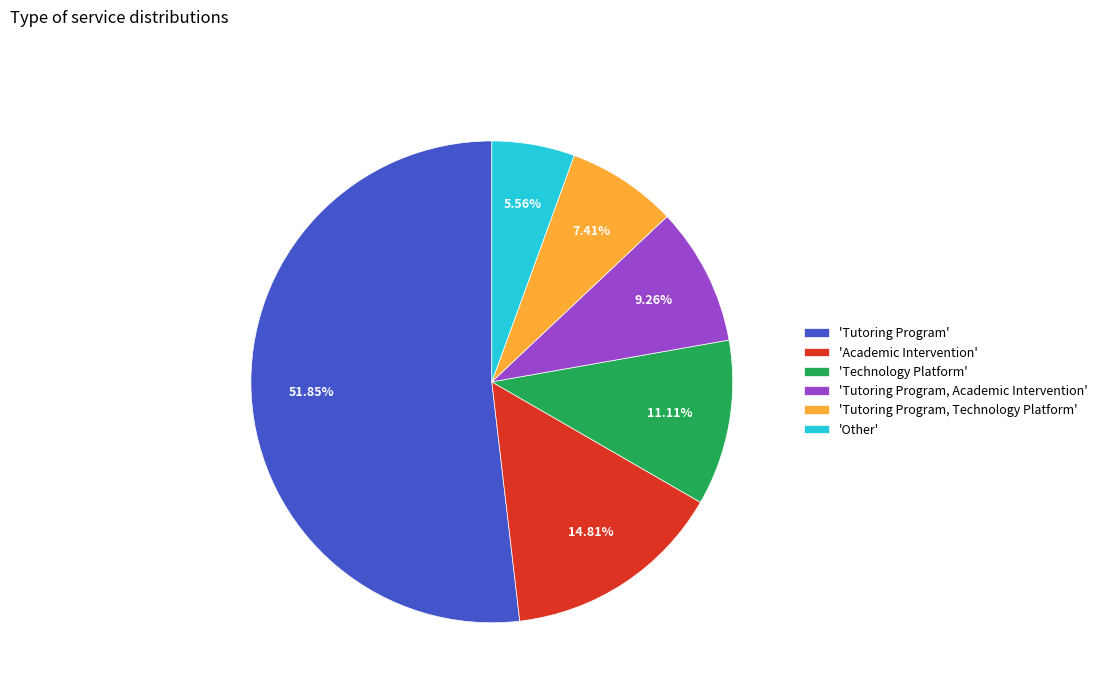

Between 'Tutoring Program, Academic Intervention' and 'Other', which is larger?

'Tutoring Program, Academic Intervention'